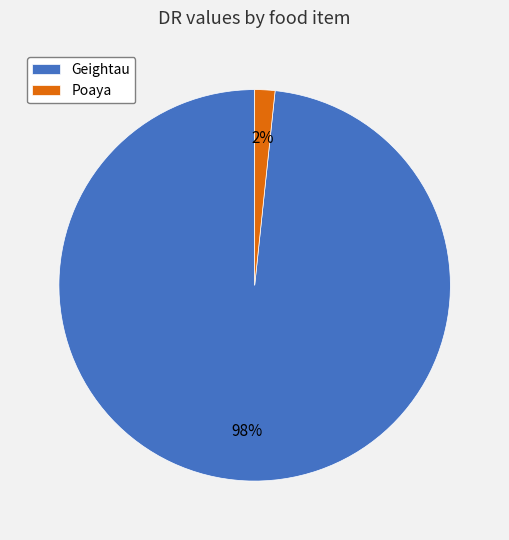

To the nearest percent, what is the combined percentage of Geightau and Poaya?

100%